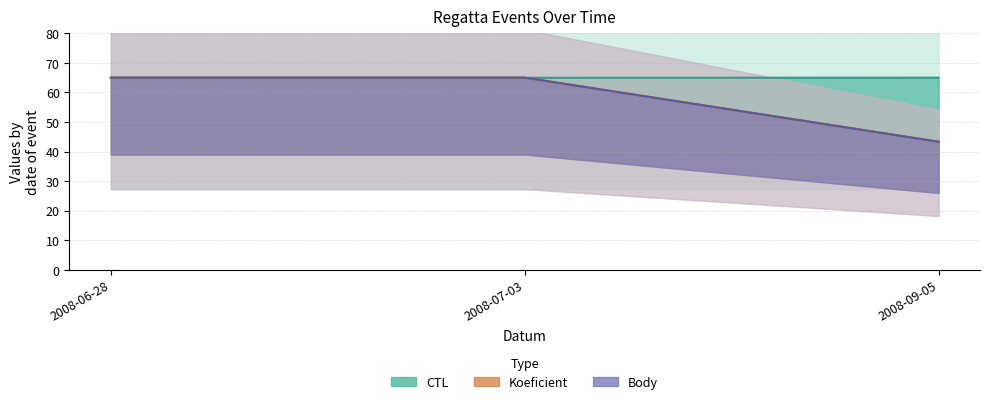

What is the label of the 3rd point from the right?

2008-06-28